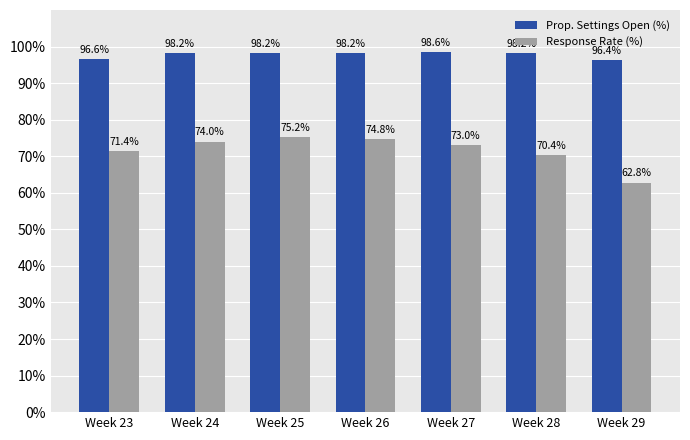

At which label does Response Rate (%) reach its peak?

Week 25